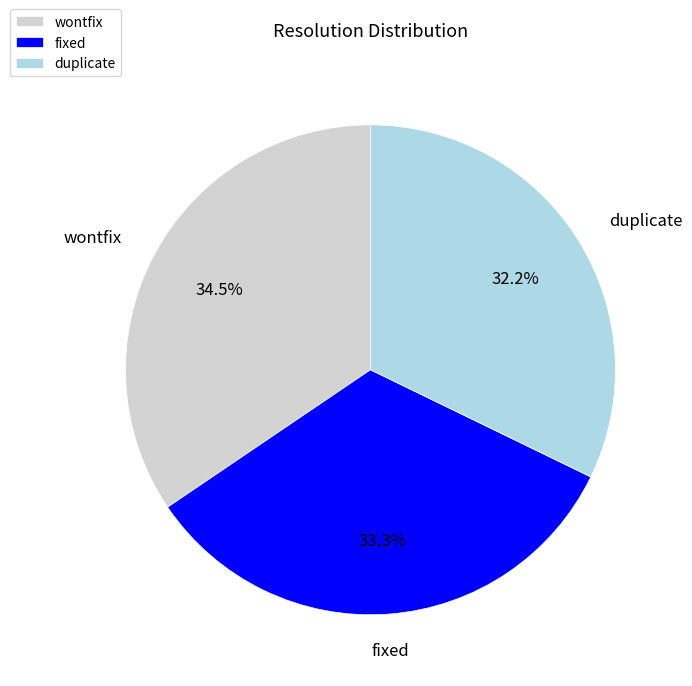

Approximately how many times larger is the value at fixed compared to duplicate?

1.0